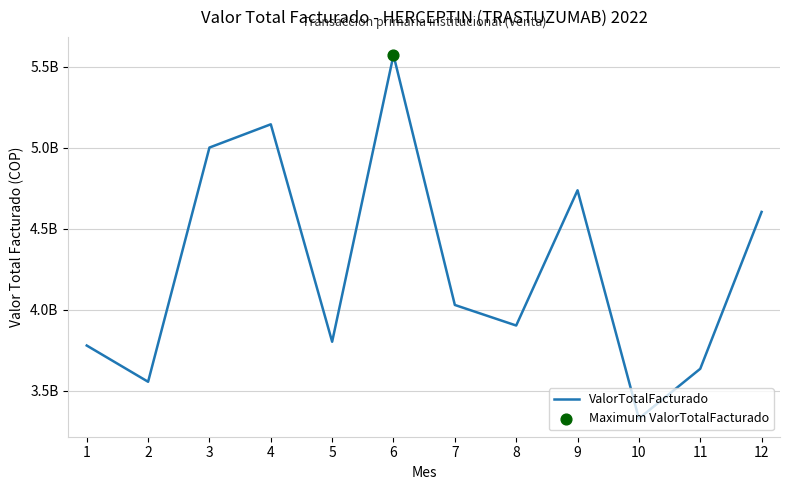

Between 10 and 8, which is larger?

8